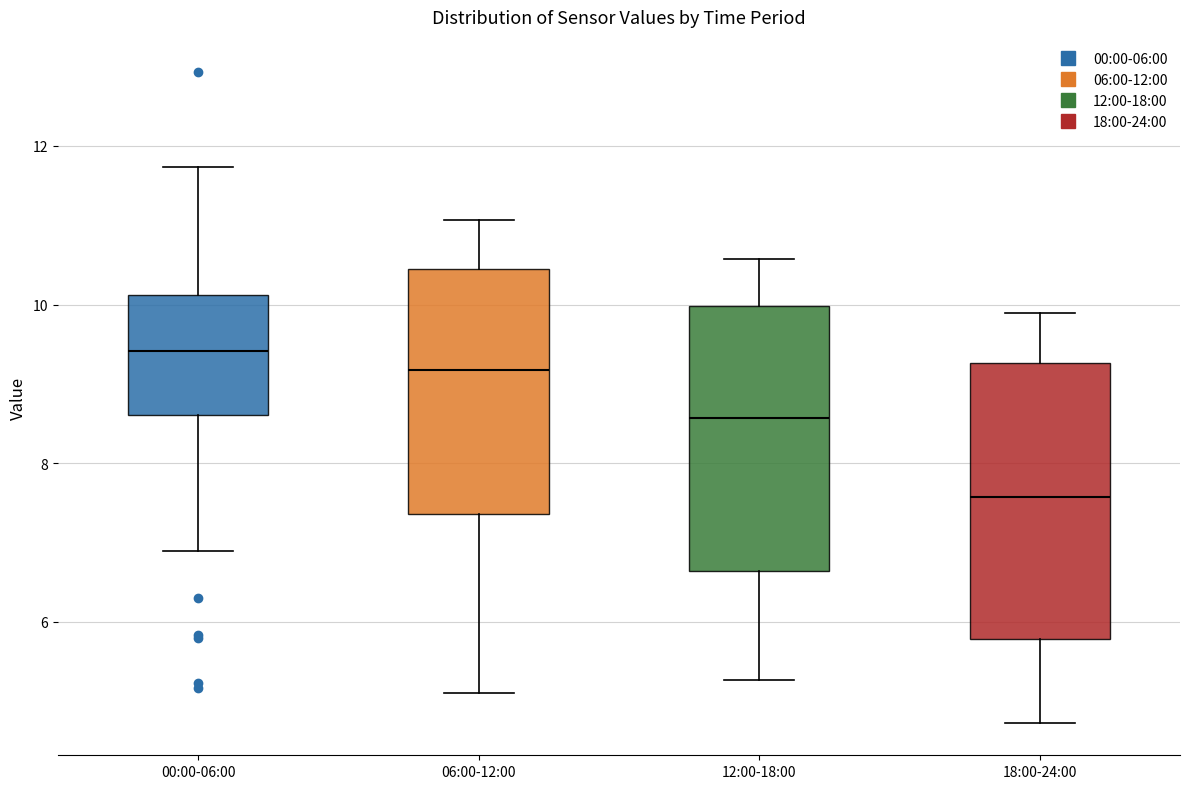

Reading left to right, read every box against the y-axis: the position of its median line, the range the box covers, and the ends of its whiskers. The values are not printed on the chart, so give them approximately, as read against the axis.

00:00-06:00: median 9.4, box 8.6 to 10.2, whiskers 7.0 to 11.8
06:00-12:00: median 9.2, box 7.4 to 10.4, whiskers 5.2 to 11.0
12:00-18:00: median 8.6, box 6.6 to 10.0, whiskers 5.2 to 10.6
18:00-24:00: median 7.6, box 5.8 to 9.2, whiskers 4.8 to 10.0